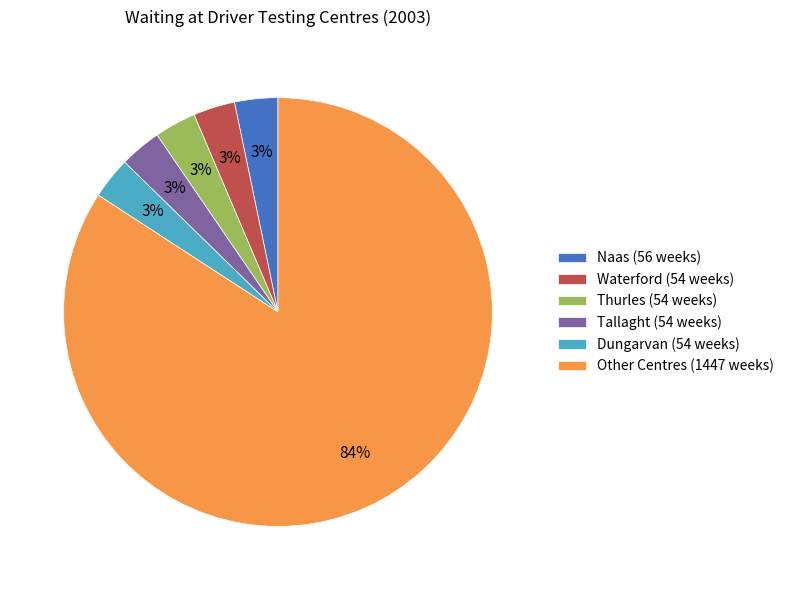

True or false: Naas (56 weeks) accounts for 3% of the total.

True